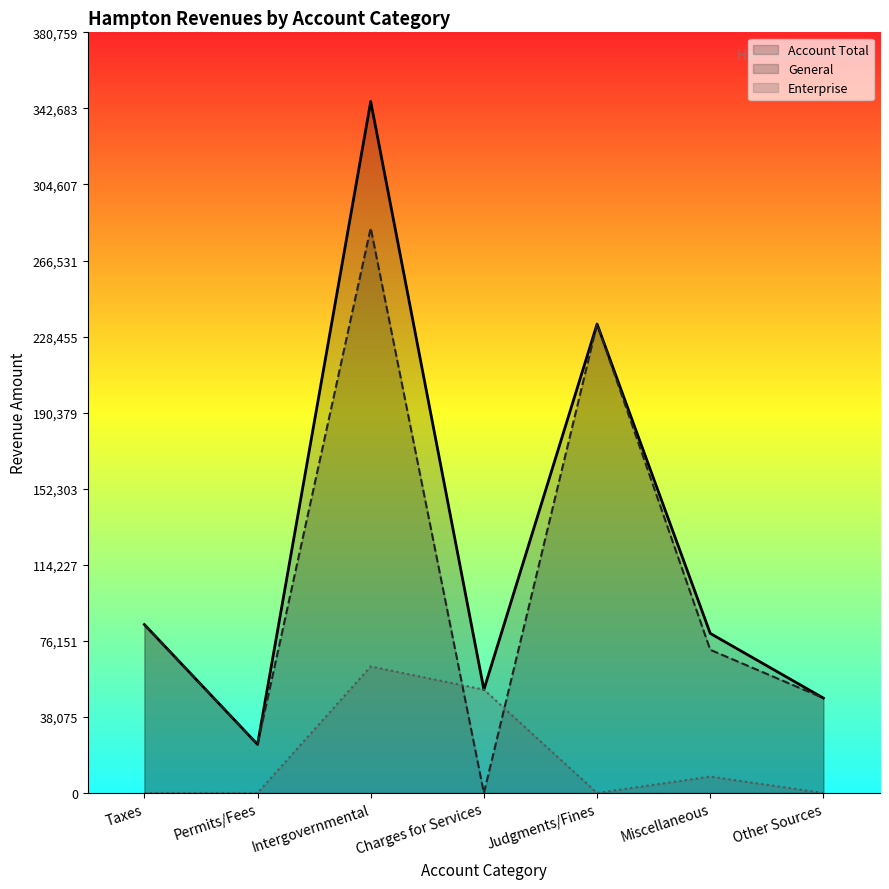

How many times do Enterprise and General cross each other?

2